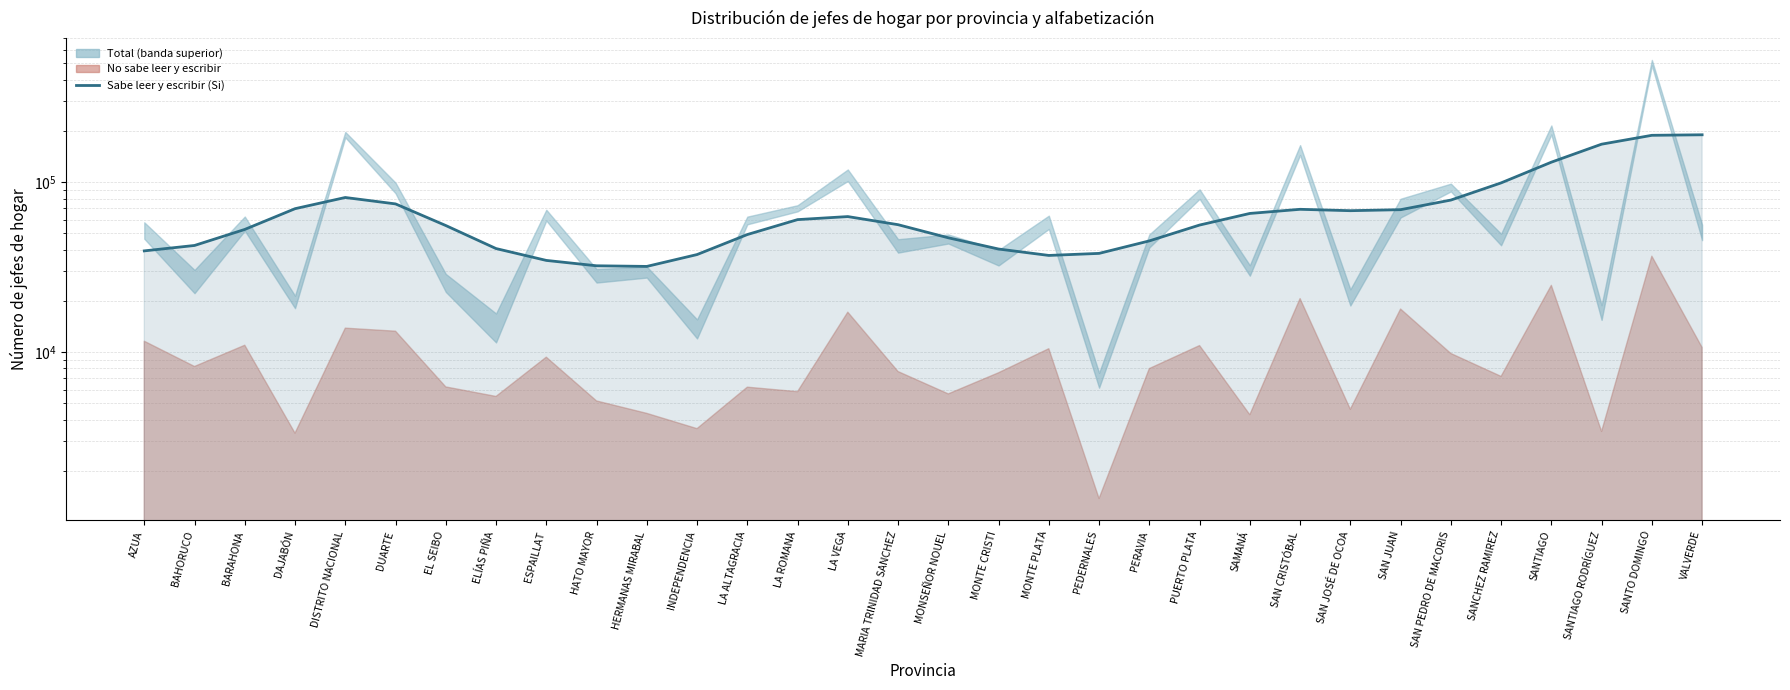

What is the sum of all values?

2207126.0